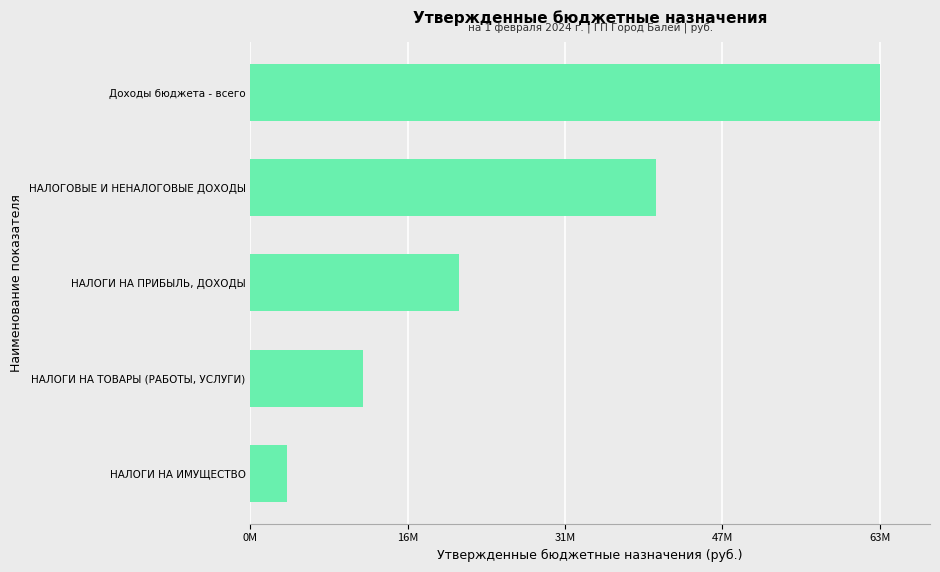

Which category has the highest value across all series?

Доходы бюджета - всего